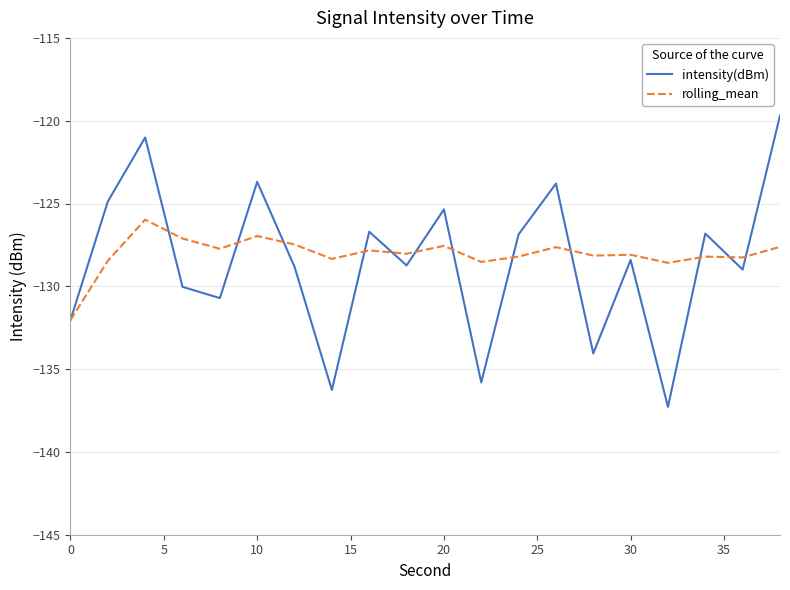

What is the maximum value for intensity(dBm)?

-119.7